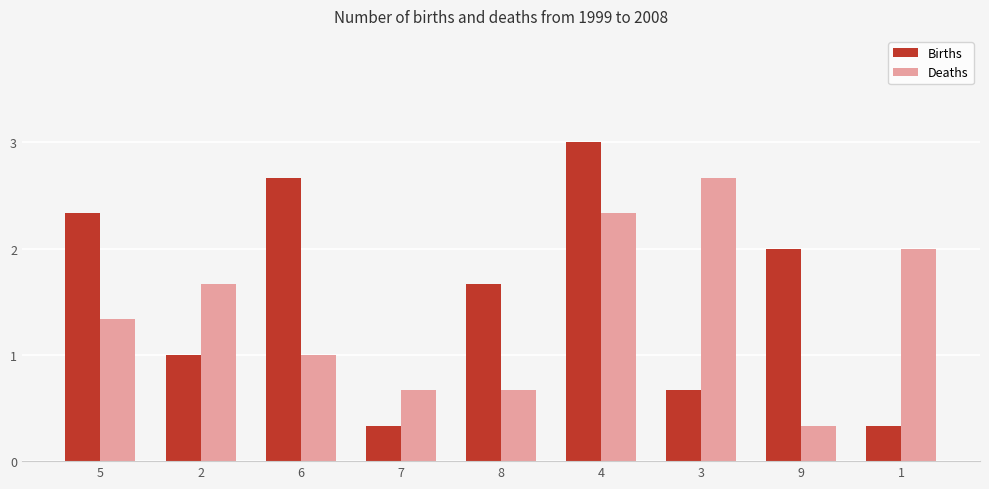

The value of Deaths at 6 is 0.4. True or false?

False